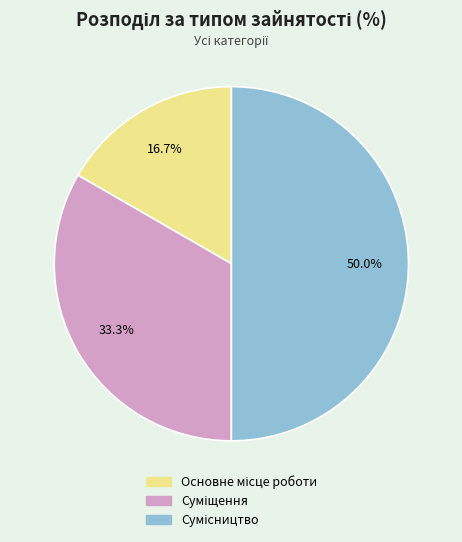

Is it true that Суміщення is 33% of the pie?

True